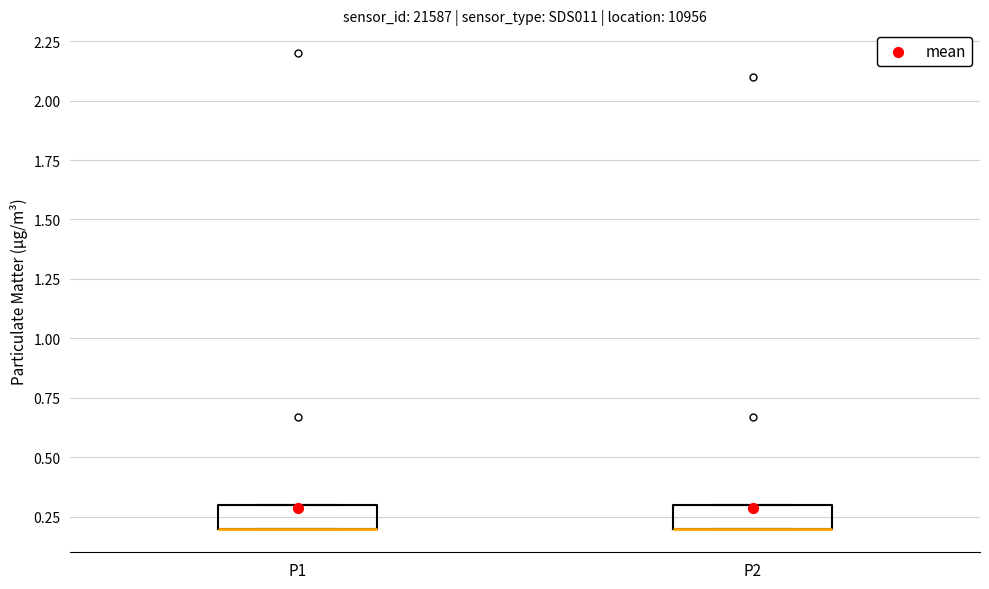

Reading left to right, read every box against the y-axis: the position of its median line, the range the box covers, and the ends of its whiskers. The values are not printed on the chart, so give them approximately, as read against the axis.

P1: median 0.2 (drawn on the box's lower edge), box 0.2 to 0.3, whiskers 0.2 to 0.3
P2: median 0.2 (drawn on the box's lower edge), box 0.2 to 0.3, whiskers 0.2 to 0.3